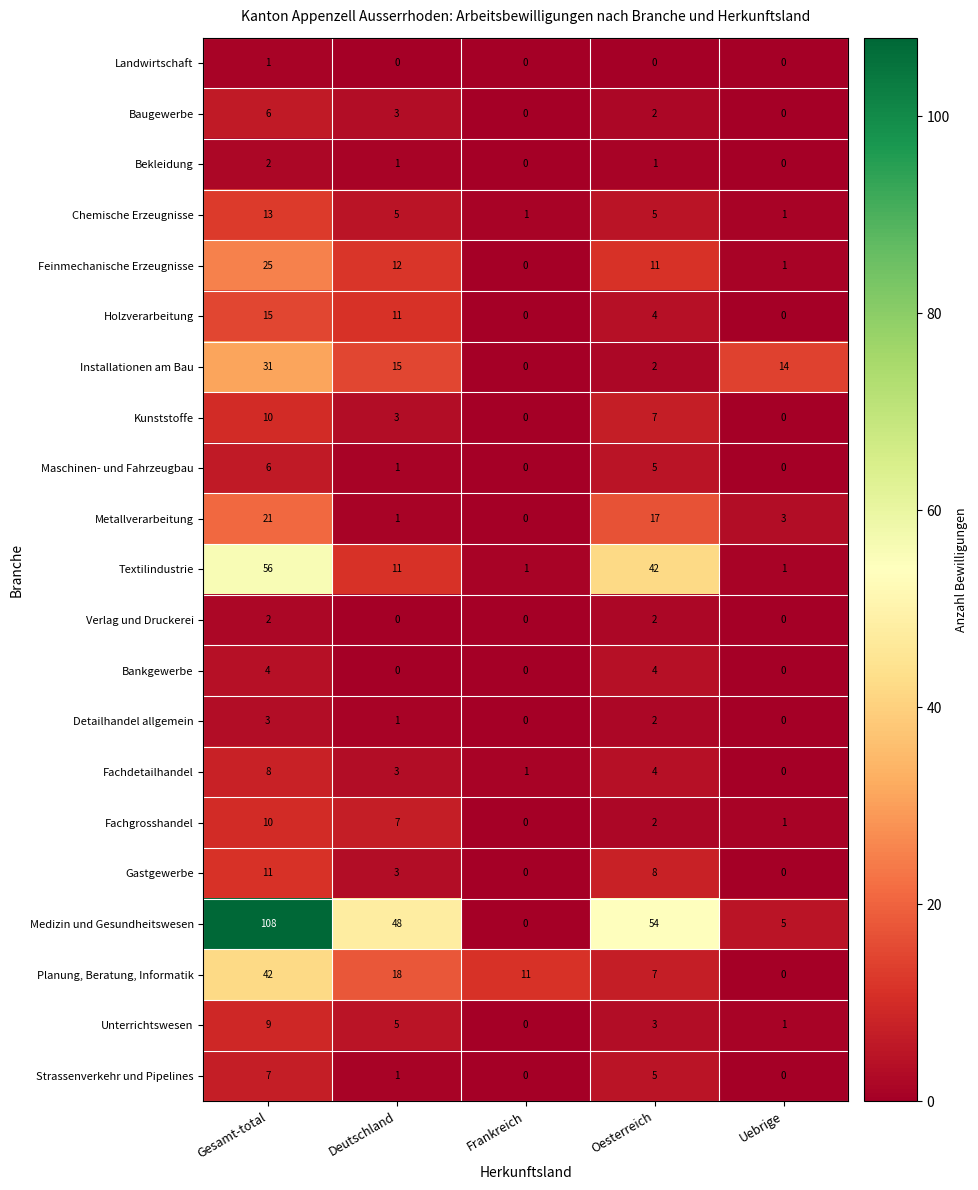

What is the highest value of the Feinmechanische Erzeugnisse series?

25